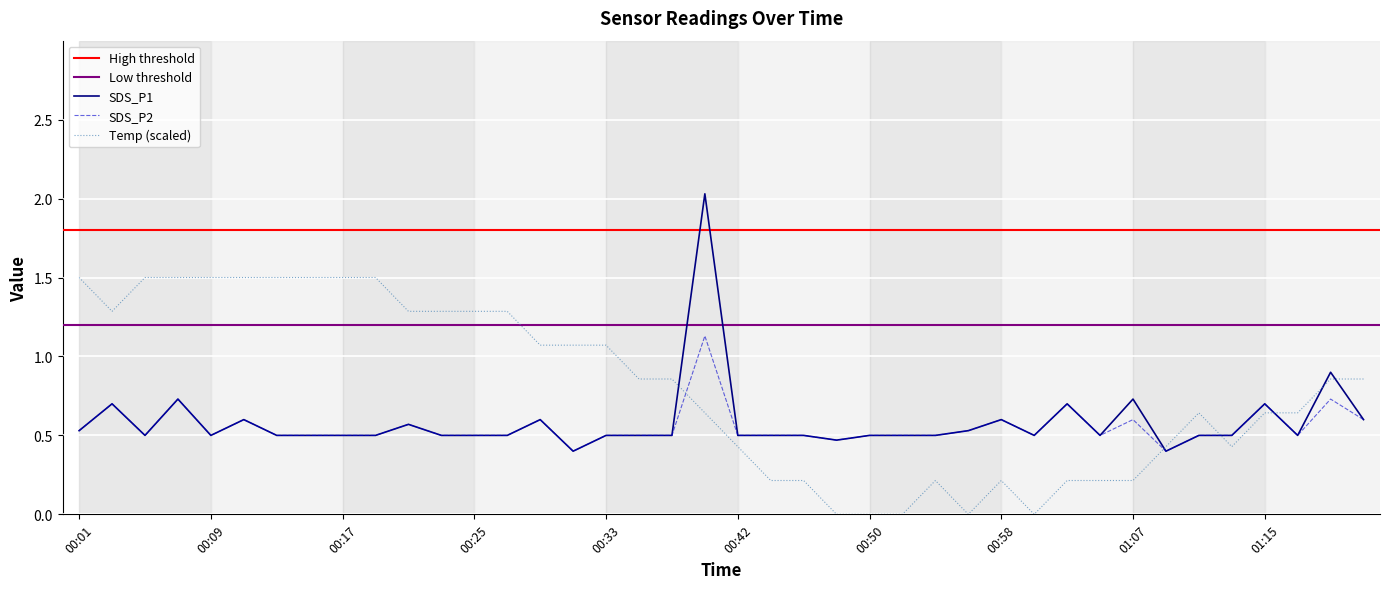

What is the difference between the second highest and second lowest values in the Temp series?

1.5